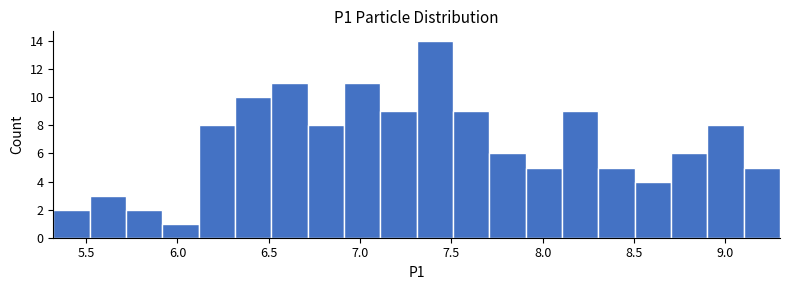

Read against the x-axis, roughly where is the centre of the tallest bar?

7.40